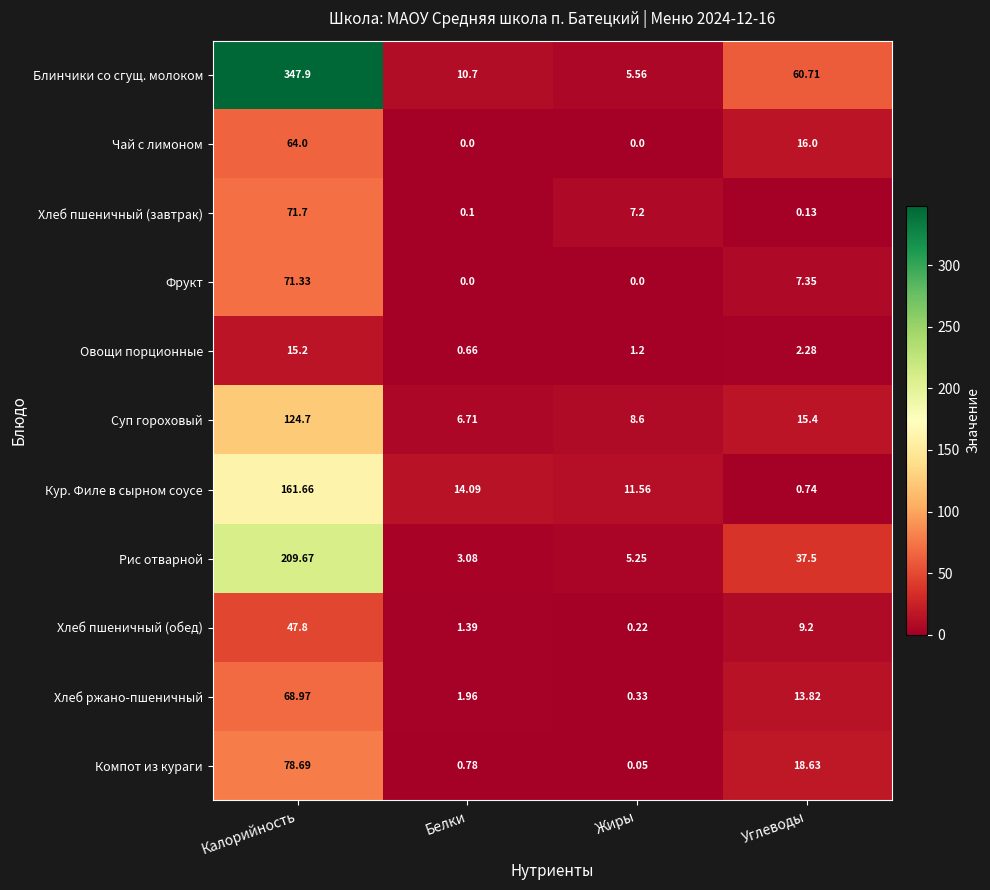

List the series in order of their peak value, highest first.

Блинчики со сгущ. молоком, Рис отварной, Кур. Филе в сырном соусе, Суп гороховый, Компот из кураги, Хлеб пшеничный (завтрак), Фрукт, Хлеб ржано-пшеничный, Чай с лимоном, Хлеб пшеничный (обед), Овощи порционные